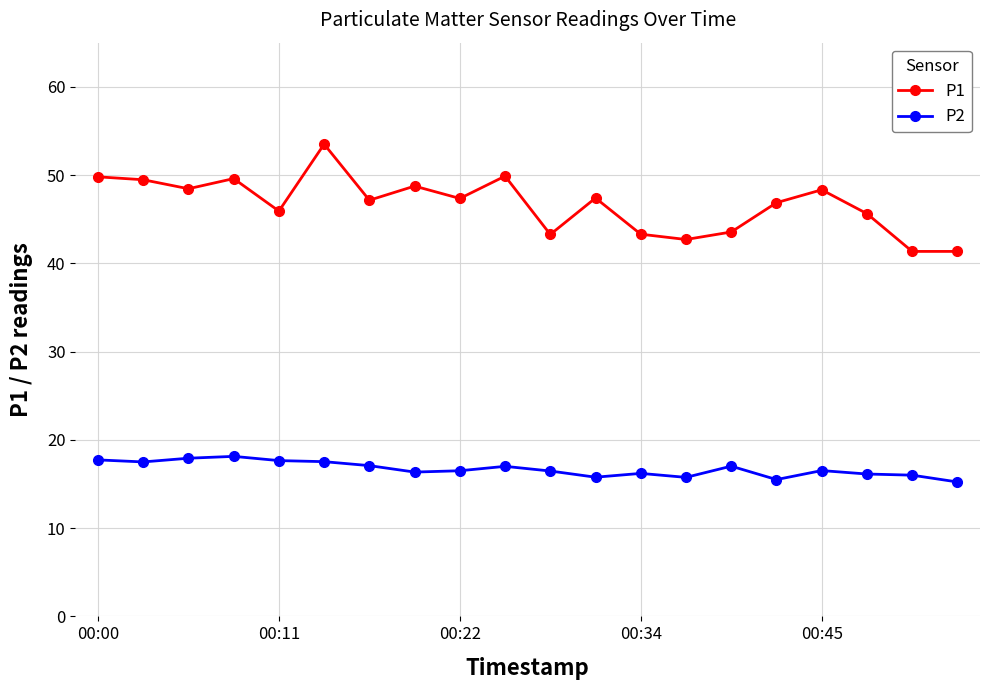

What is the value of the P1 point at the 10th from the left?

49.9